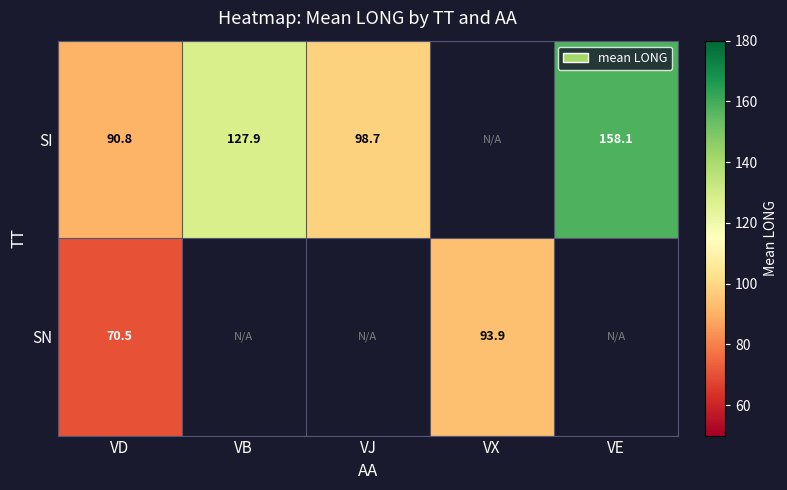

What is the highest value of the SI series?

158.1